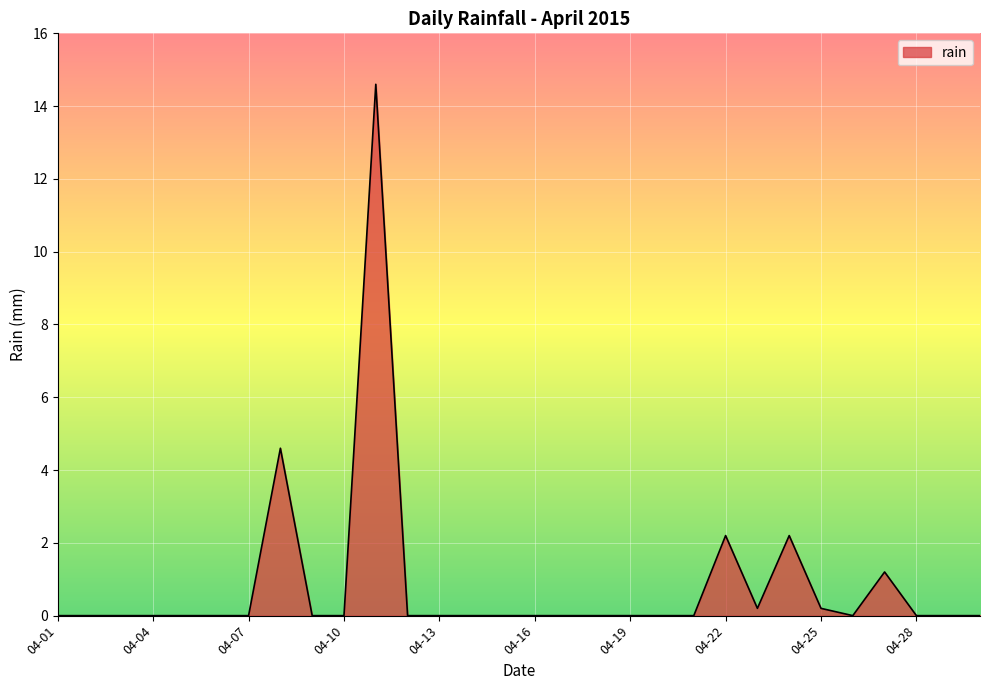

What is the greatest value displayed?

14.6